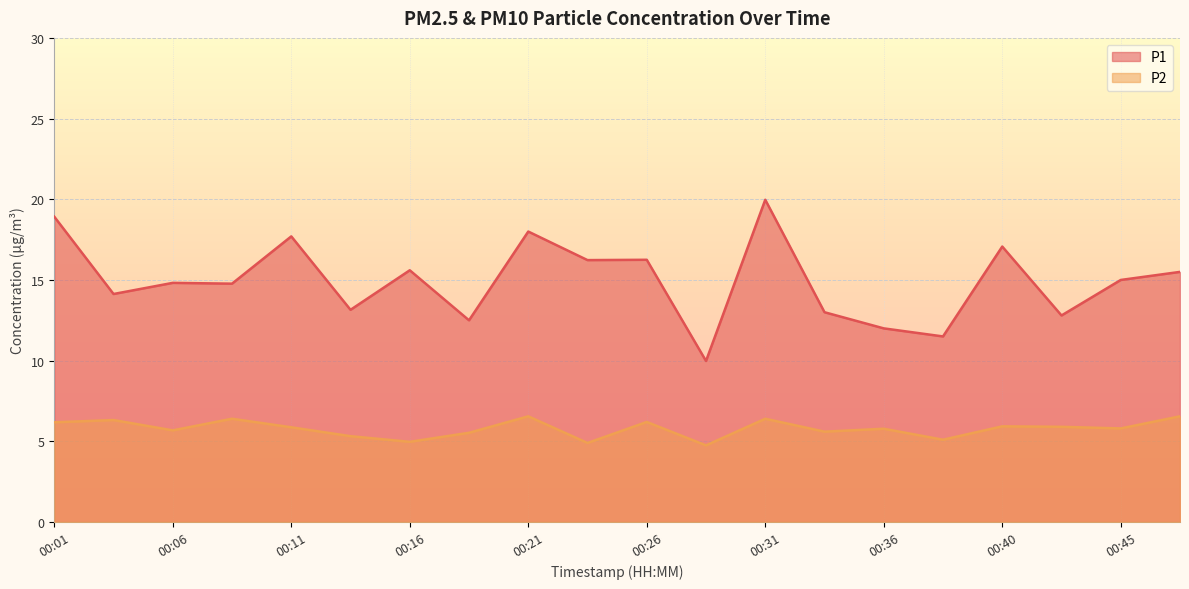

What are all the series names shown in the legend?

P1, P2